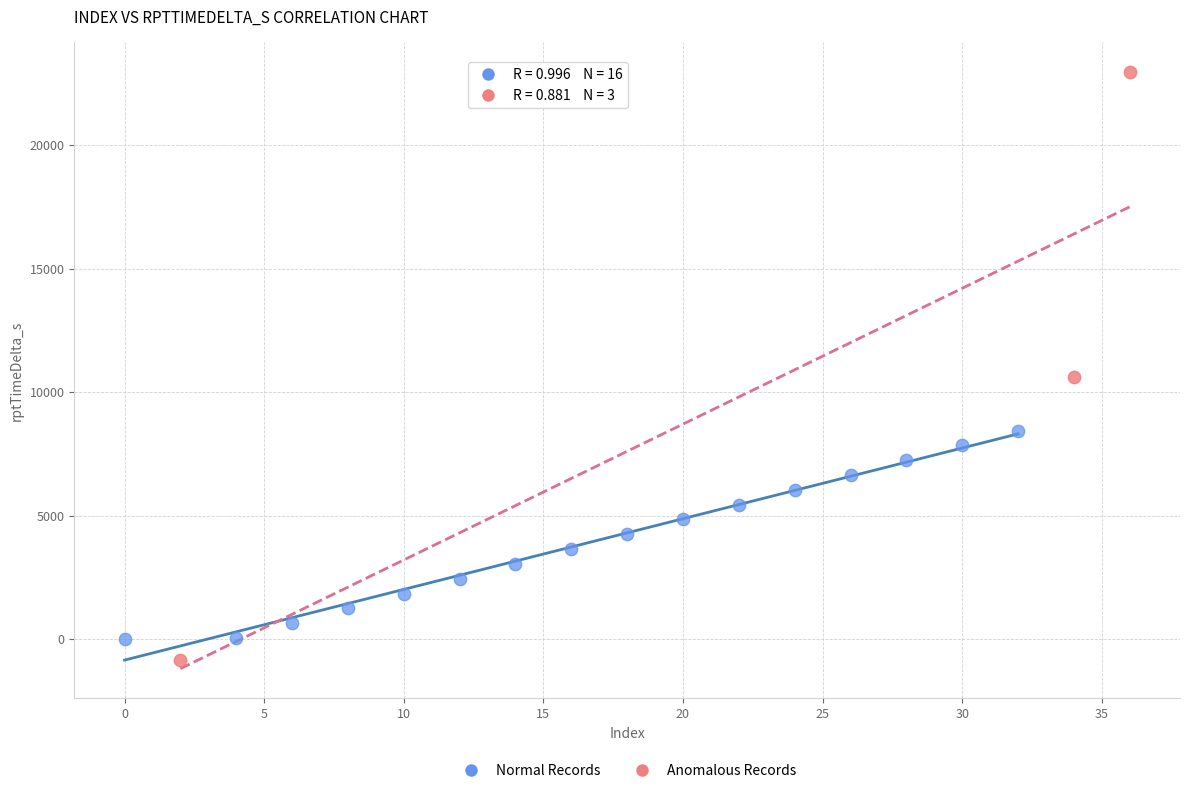

What are all the series names shown in the legend?

Normal Records, Anomalous Records